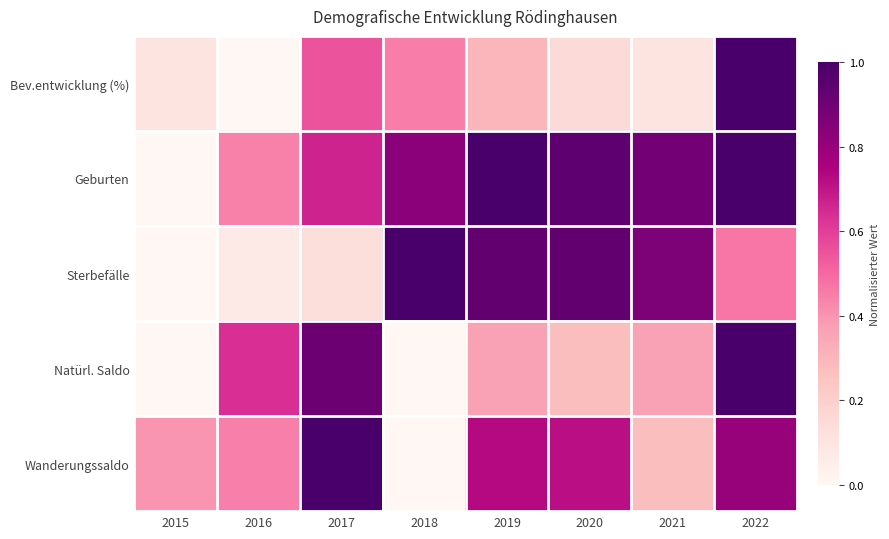

How many categories are shown in the chart?

8